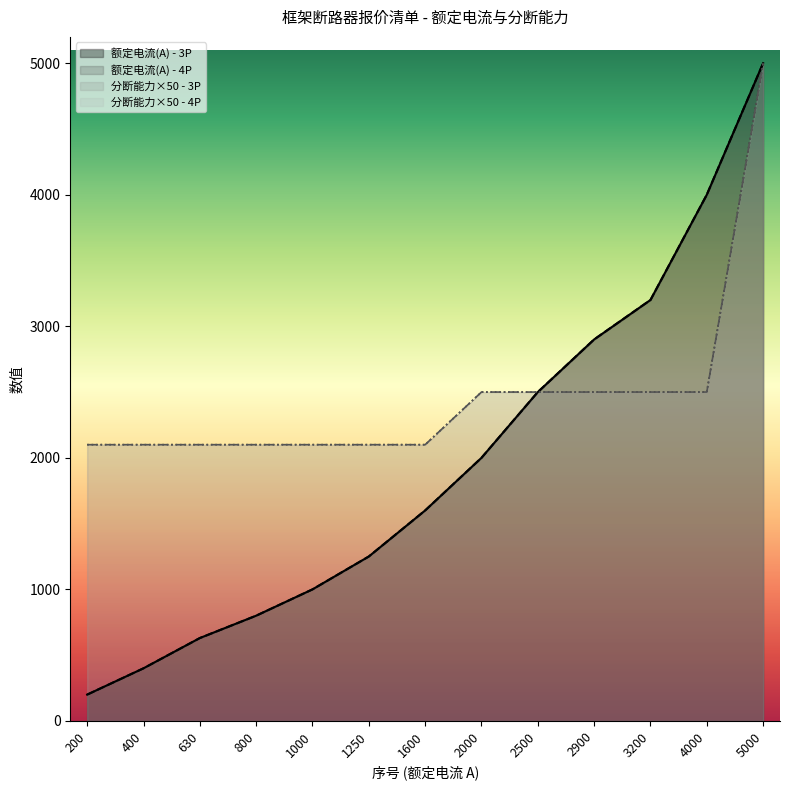

At which label is 分断能力(KA) - 3P closest to 3550?

2000